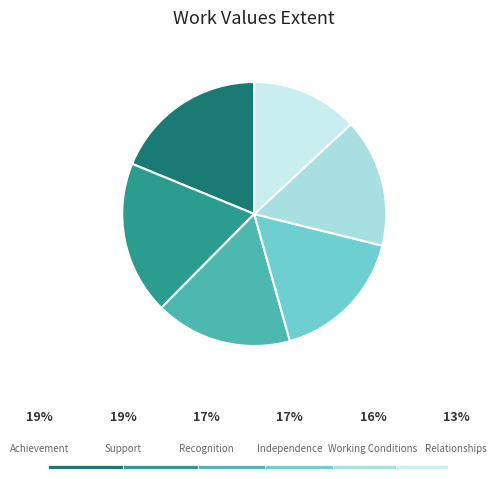

Does Achievement account for over 50% of the chart?

No